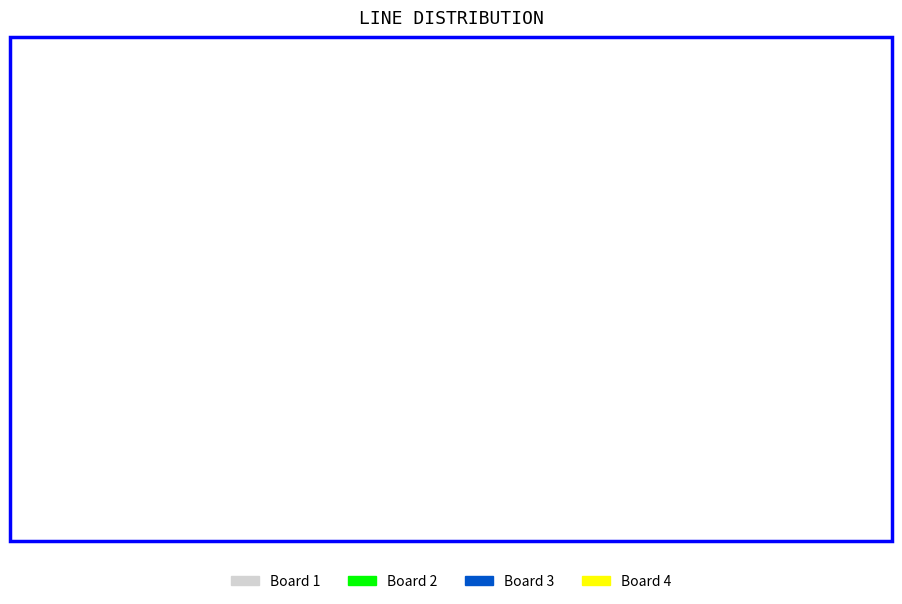

Is there any slice that represents more than half of the pie?

No